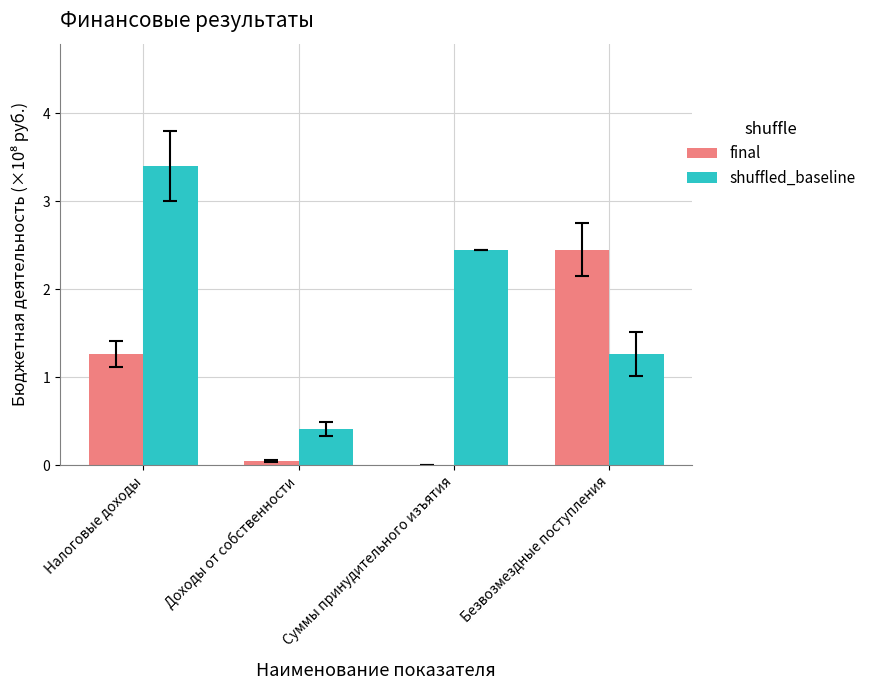

True or false: final has a value of 1.8 at Налоговые доходы.

False